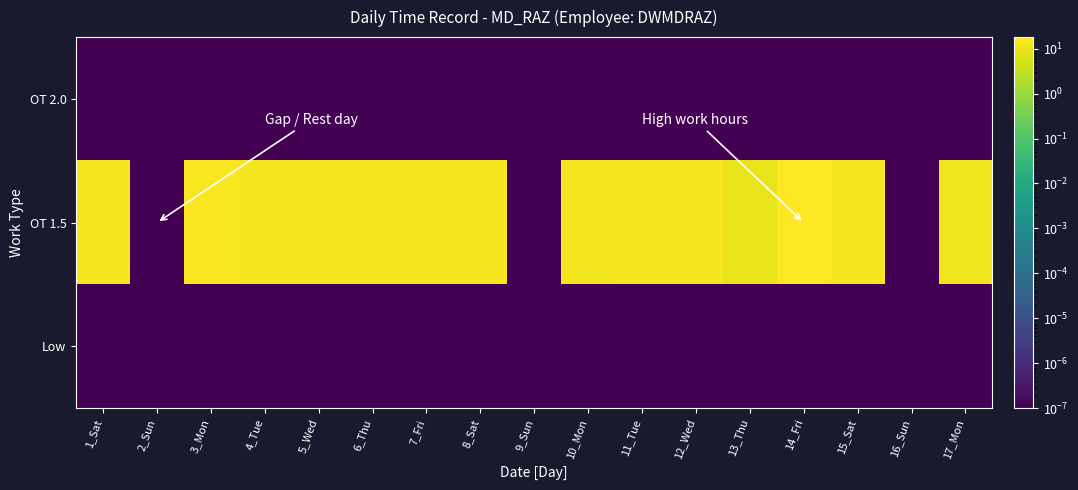

At which category is the sum across all series the highest?

14_Fri